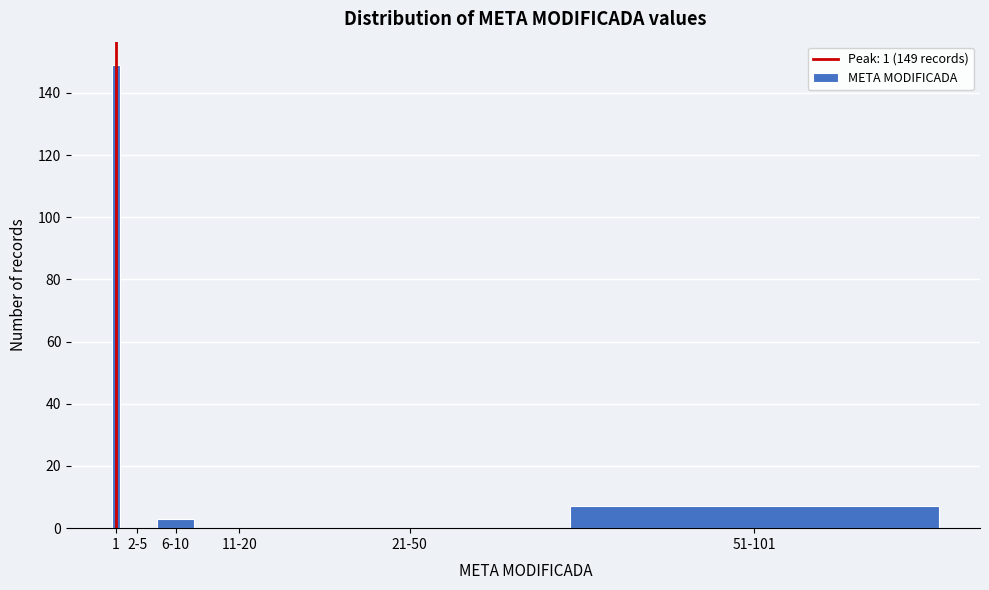

Reading right to left, transcribe all the data shown in this chart.

51-101=7	21-50=0	11-20=0	6-10=3	2-5=0	1=149